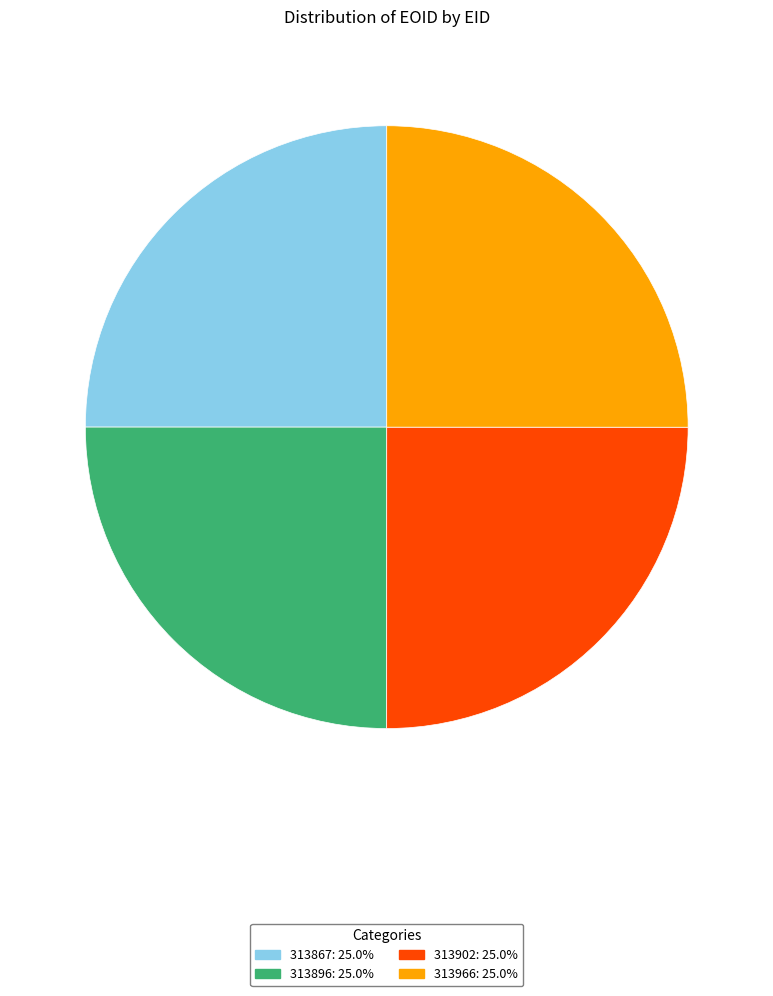

What is the ratio of the value at 313896 to the value at 313867?

1.0